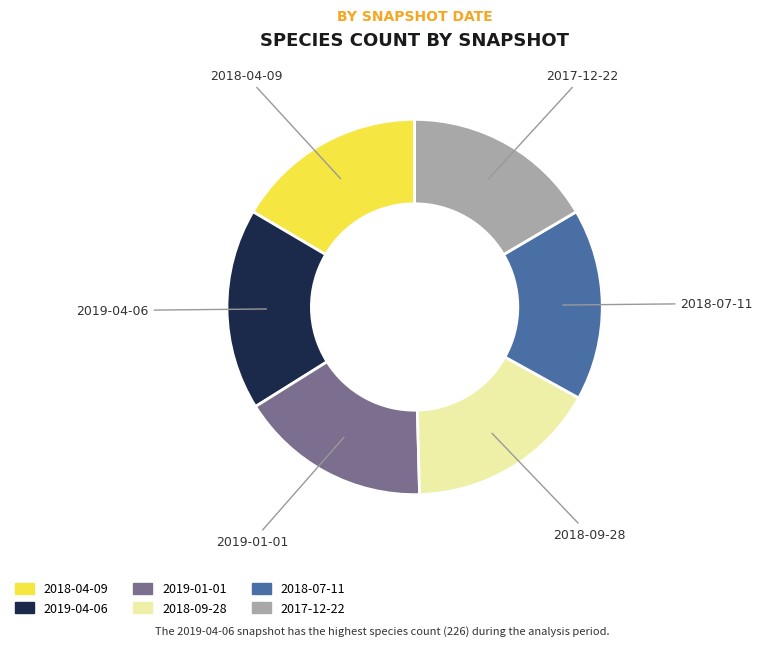

Does 2018-09-28 account for over 50% of the chart?

No